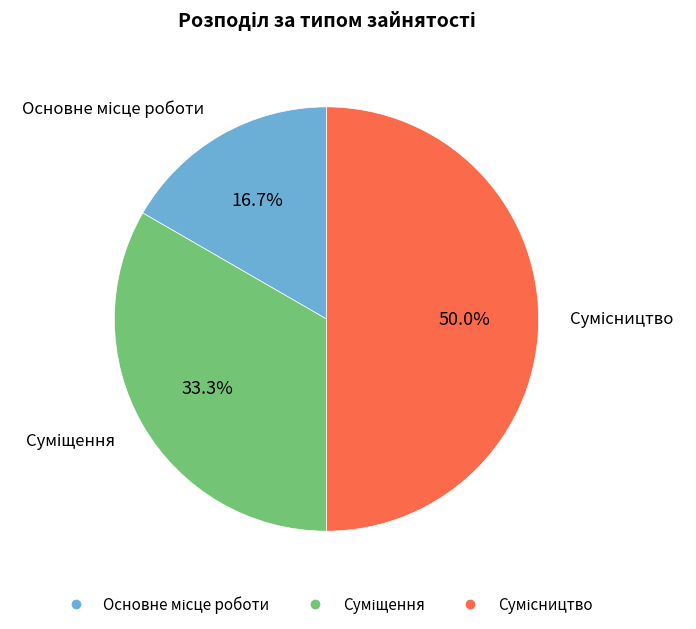

What is the ratio of the value at Основне місце роботи to the value at Сумісництво?

0.3